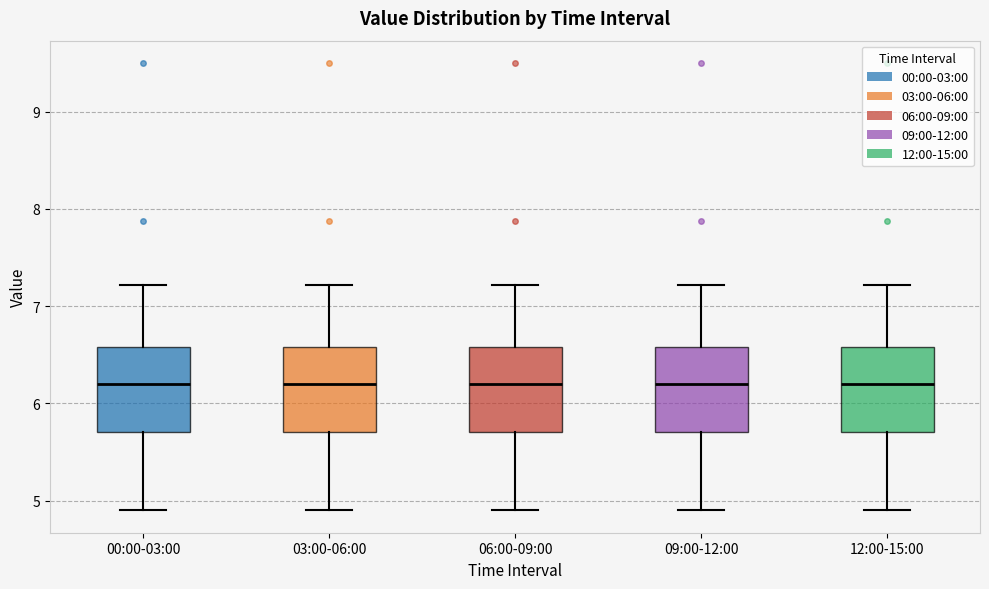

Reading left to right, read every box against the y-axis: the position of its median line, the range the box covers, and the ends of its whiskers. The values are not printed on the chart, so give them approximately, as read against the axis.

00:00-03:00: median 6.2, box 5.7 to 6.6, whiskers 4.9 to 7.2
03:00-06:00: median 6.2, box 5.7 to 6.6, whiskers 4.9 to 7.2
06:00-09:00: median 6.2, box 5.7 to 6.6, whiskers 4.9 to 7.2
09:00-12:00: median 6.2, box 5.7 to 6.6, whiskers 4.9 to 7.2
12:00-15:00: median 6.2, box 5.7 to 6.6, whiskers 4.9 to 7.2